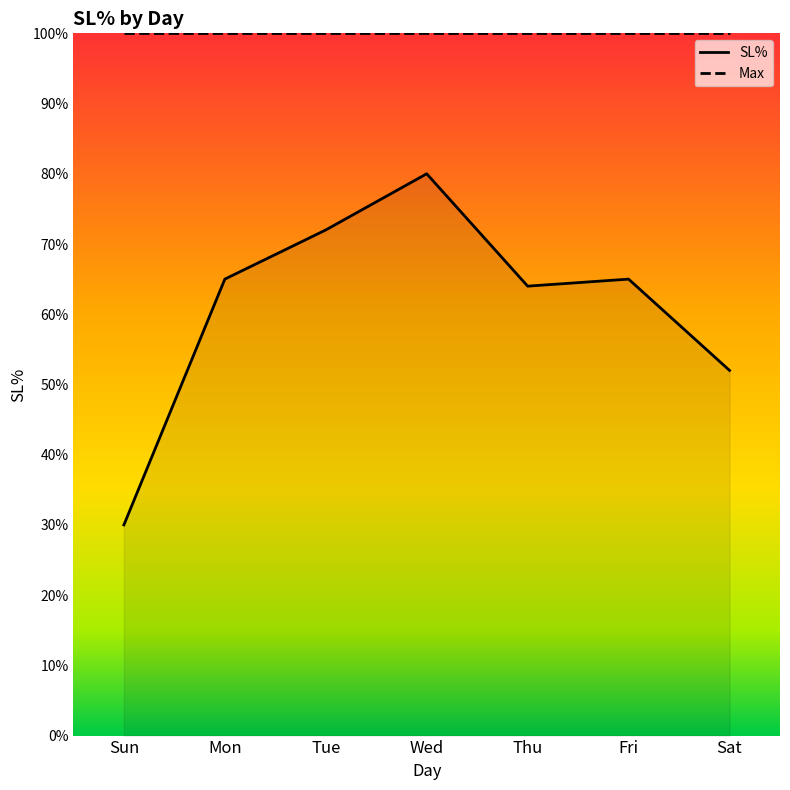

Does the chart display data point markers on the line(s)?

No